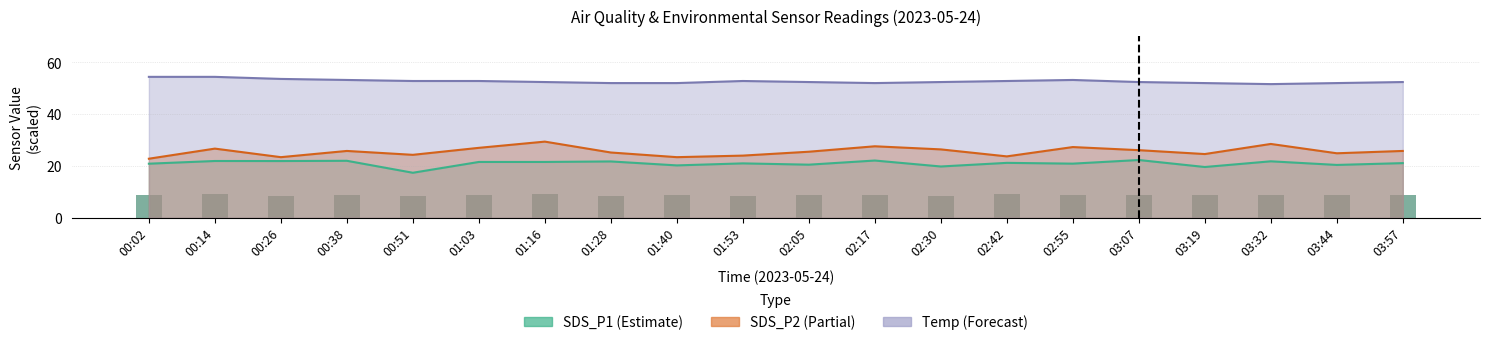

How many bars are there in total?

20